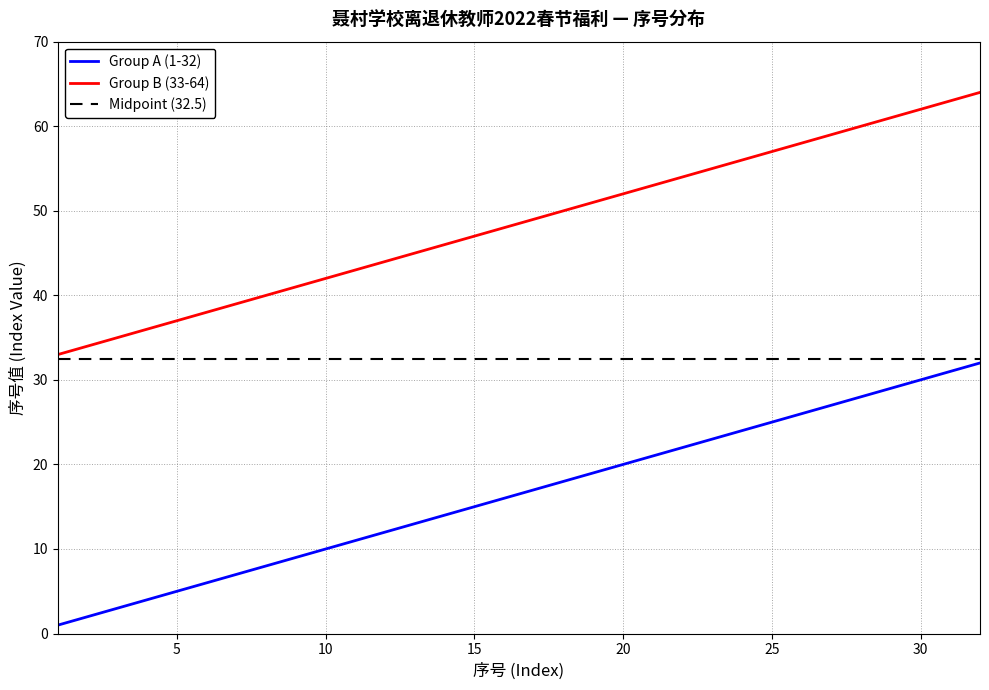

Which series changed the most between 9 and 31?

Group A (1-32)